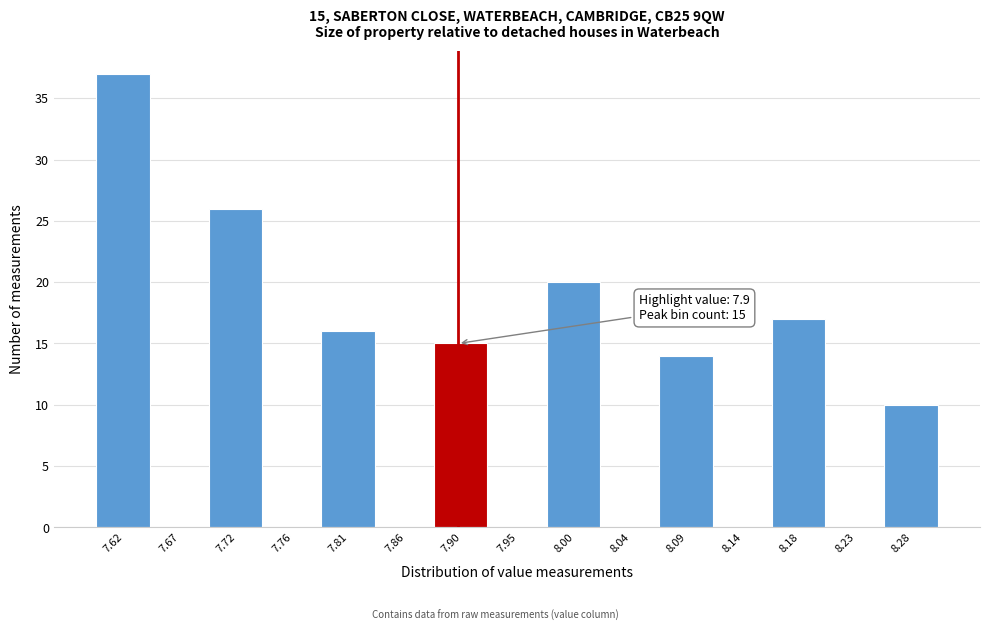

Over which range of the x-axis is the bar tallest?

7.600 to 7.645